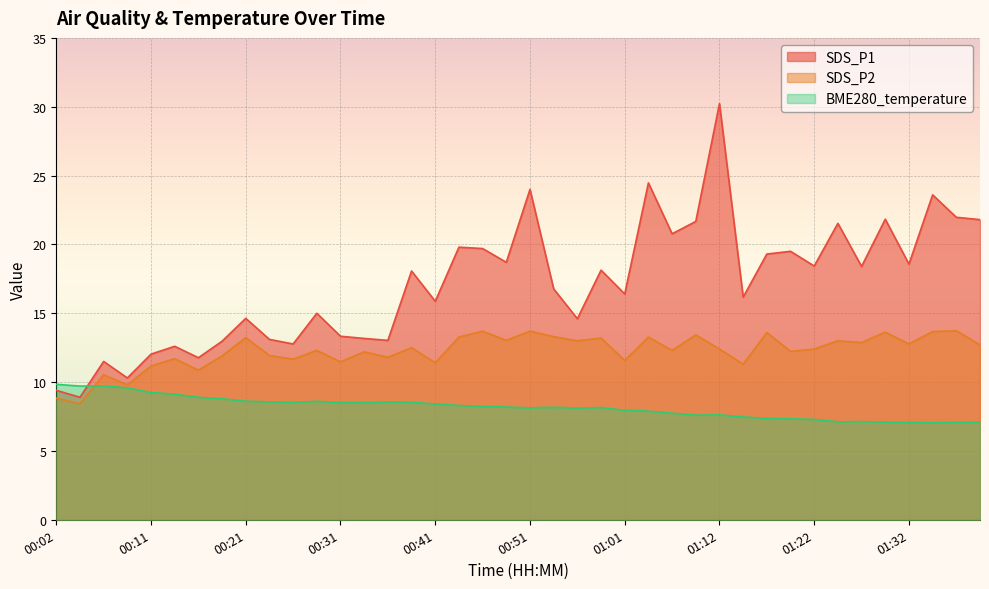

After their last crossing, which series has the higher values: BME280_temperature or SDS_P2?

SDS_P2